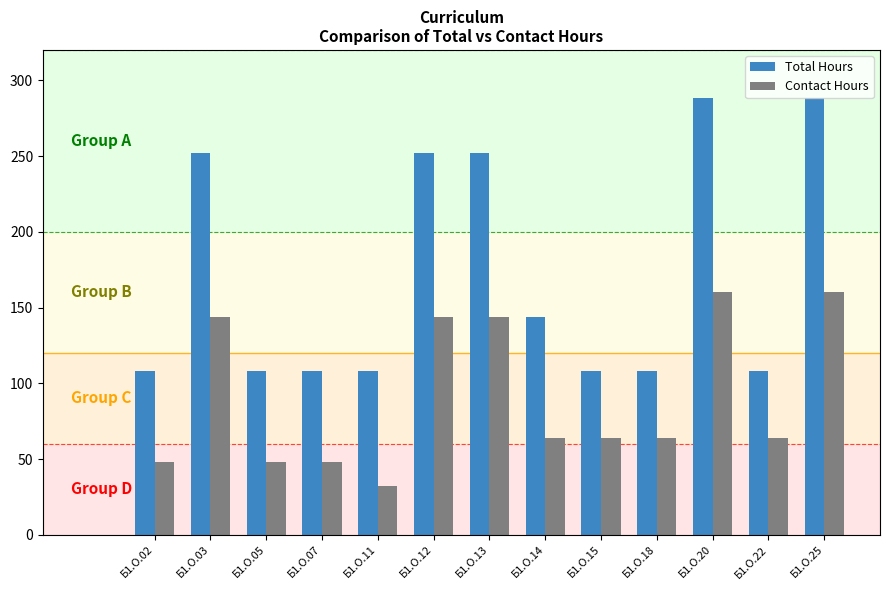

Reading right to left, transcribe all the data shown in this chart.

Total Hours: 288	108	288	108	108	144	252	252	108	108	108	252	108
Contact Hours: 160	64	160	64	64	64	144	144	32	48	48	144	48